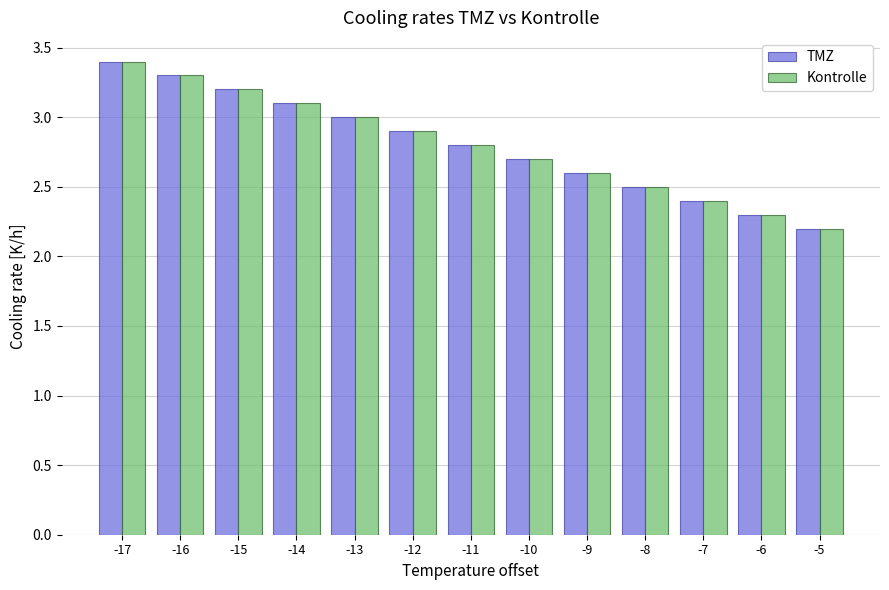

What is the difference between the second highest and minimum values in the Kontrolle series?

1.1